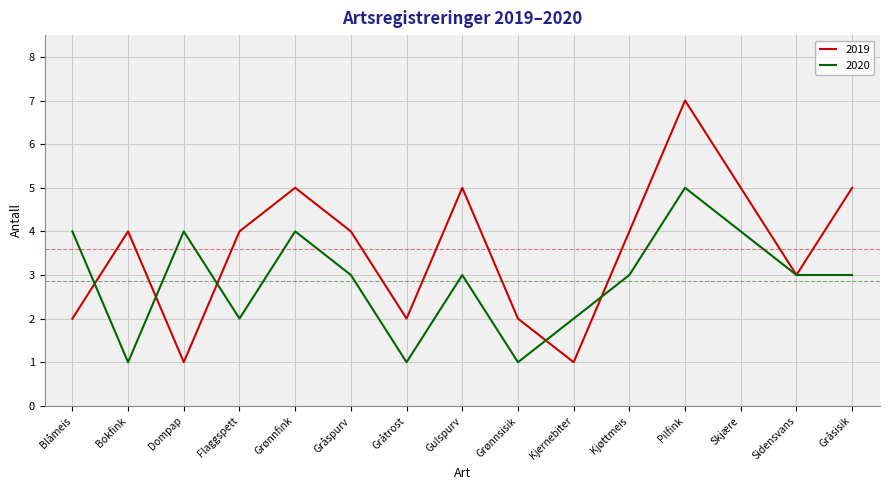

The 2020 series shows 4 at Skjære. True or false?

True